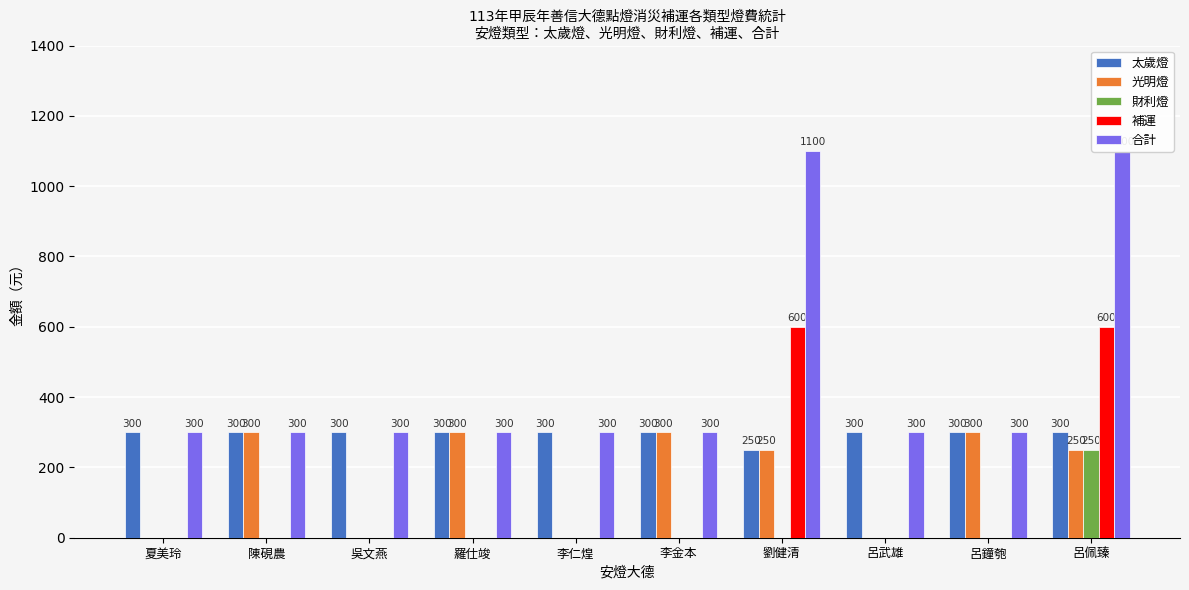

Reading left to right, transcribe all the data shown in this chart.

太歲燈: 夏美玲=300	陳硯農=300	吳文燕=300	羅仕竣=300	李仁煌=300	李金本=300	劉健清=250	呂武雄=300	呂鐘匏=300	呂佩臻=300
光明燈: 夏美玲=0	陳硯農=300	吳文燕=0	羅仕竣=300	李仁煌=0	李金本=300	劉健清=250	呂武雄=0	呂鐘匏=300	呂佩臻=250
財利燈: 夏美玲=0	陳硯農=0	吳文燕=0	羅仕竣=0	李仁煌=0	李金本=0	劉健清=0	呂武雄=0	呂鐘匏=0	呂佩臻=250
補運: 夏美玲=0	陳硯農=0	吳文燕=0	羅仕竣=0	李仁煌=0	李金本=0	劉健清=600	呂武雄=0	呂鐘匏=0	呂佩臻=600
合計: 夏美玲=300	陳硯農=300	吳文燕=300	羅仕竣=300	李仁煌=300	李金本=300	劉健清=1100	呂武雄=300	呂鐘匏=300	呂佩臻=1100